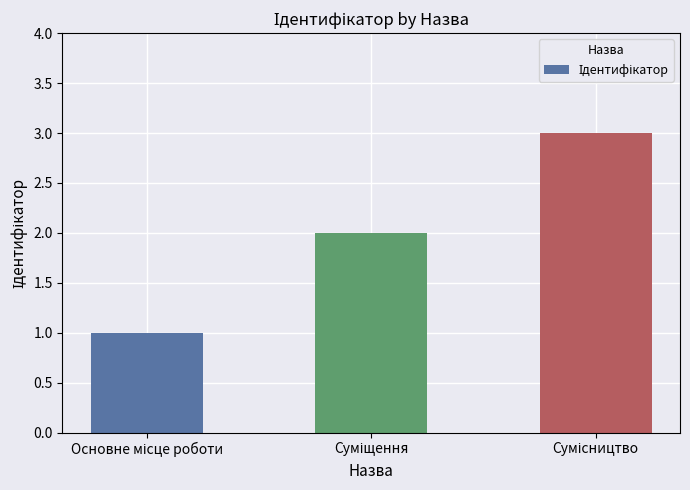

What is the greatest value displayed?

3